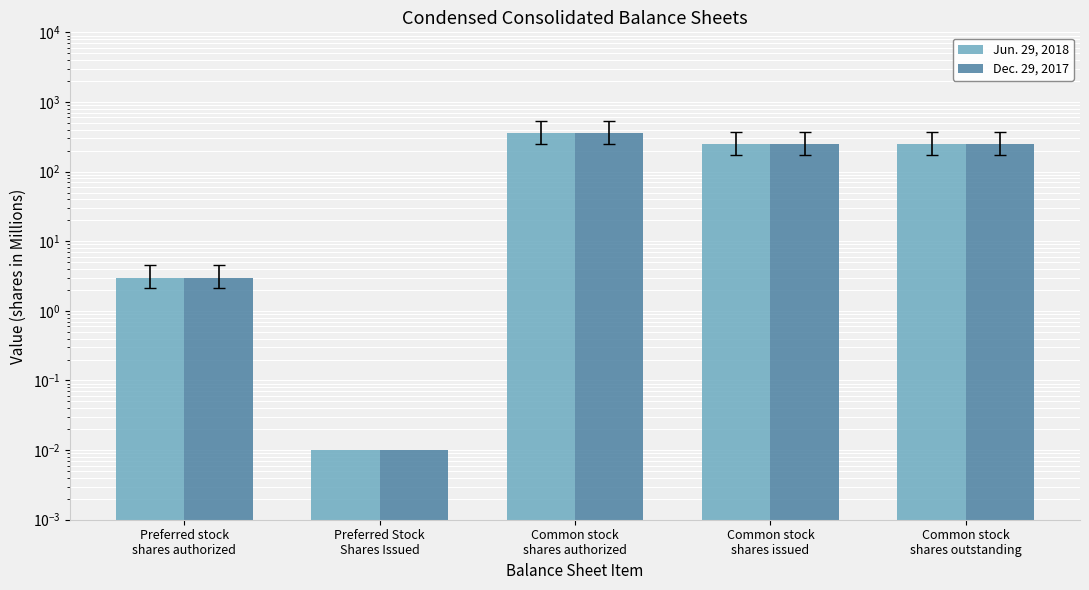

What is the difference between the maximum and minimum values in the Jun. 29, 2018 series?

360.0